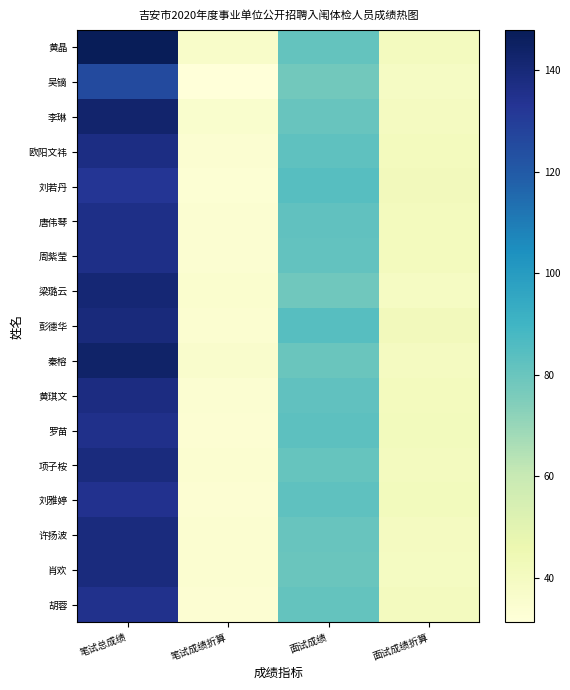

Which series has the largest range (max minus min)?

黄晶